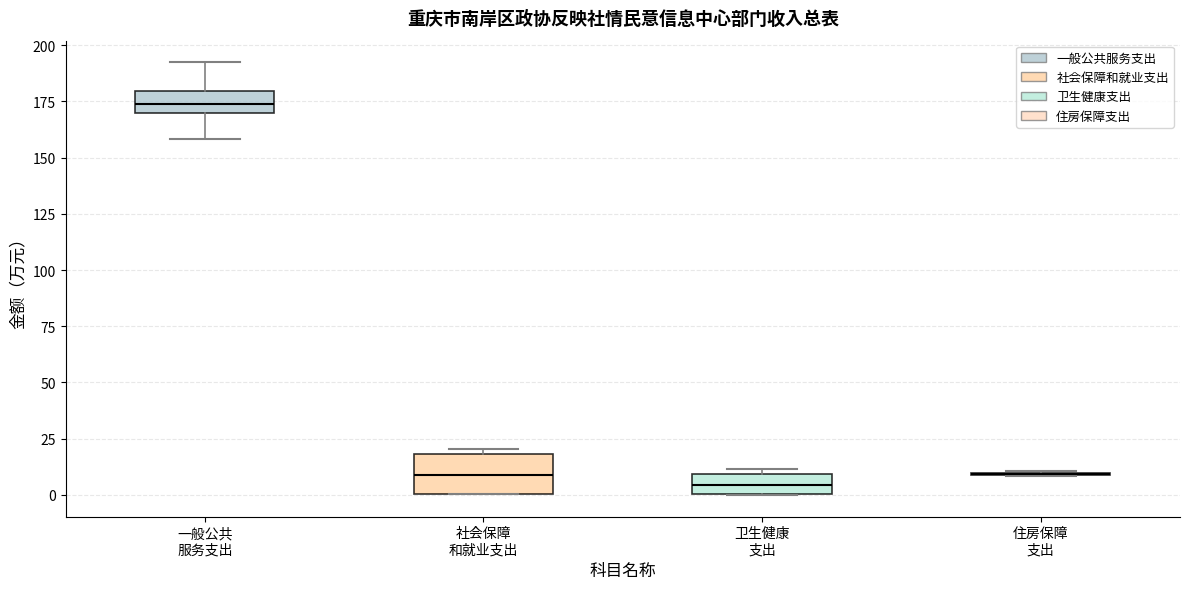

Reading left to right, transcribe this box plot: for each box, give where its median line is, the range the box spans, and where its two whiskers end, as read against the y-axis. The values are not printed on the chart, so give them approximately, as read against the axis.

一般公共 服务支出: median 175, box 170 to 180, whiskers 160 to 190
社会保障 和就业支出: median 10, box 0 to 20, whiskers 0 to 20 (just above the box's upper edge)
卫生健康 支出: median 5, box 0 to 10, whiskers 0 to 10 (just above the box's upper edge)
住房保障 支出: box collapsed to a line at 10, whiskers 10 to 10